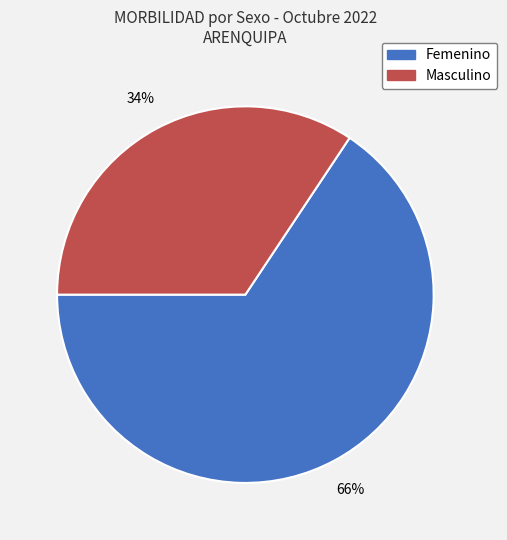

To the nearest percent, what is the average slice percentage?

50%